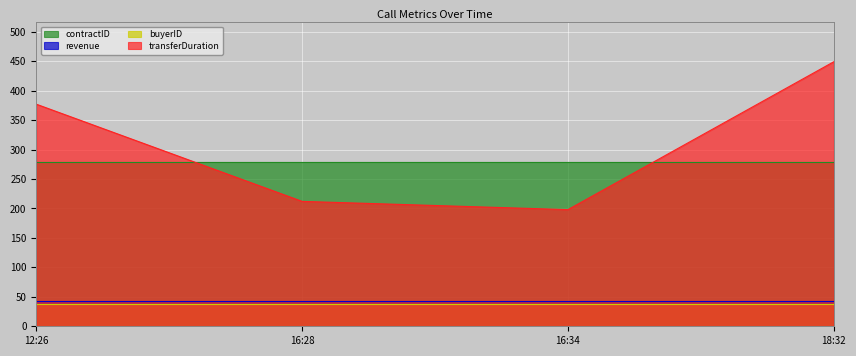

Does the chart display data point markers on the line(s)?

No